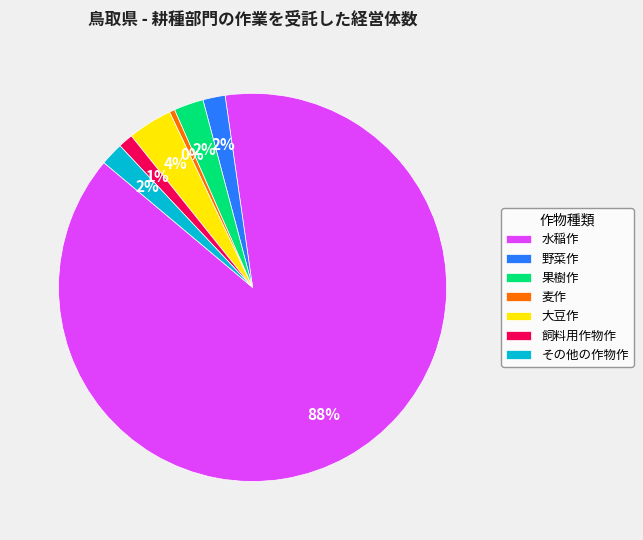

What percentage is the その他の作物作 slice, to the nearest percent?

2%